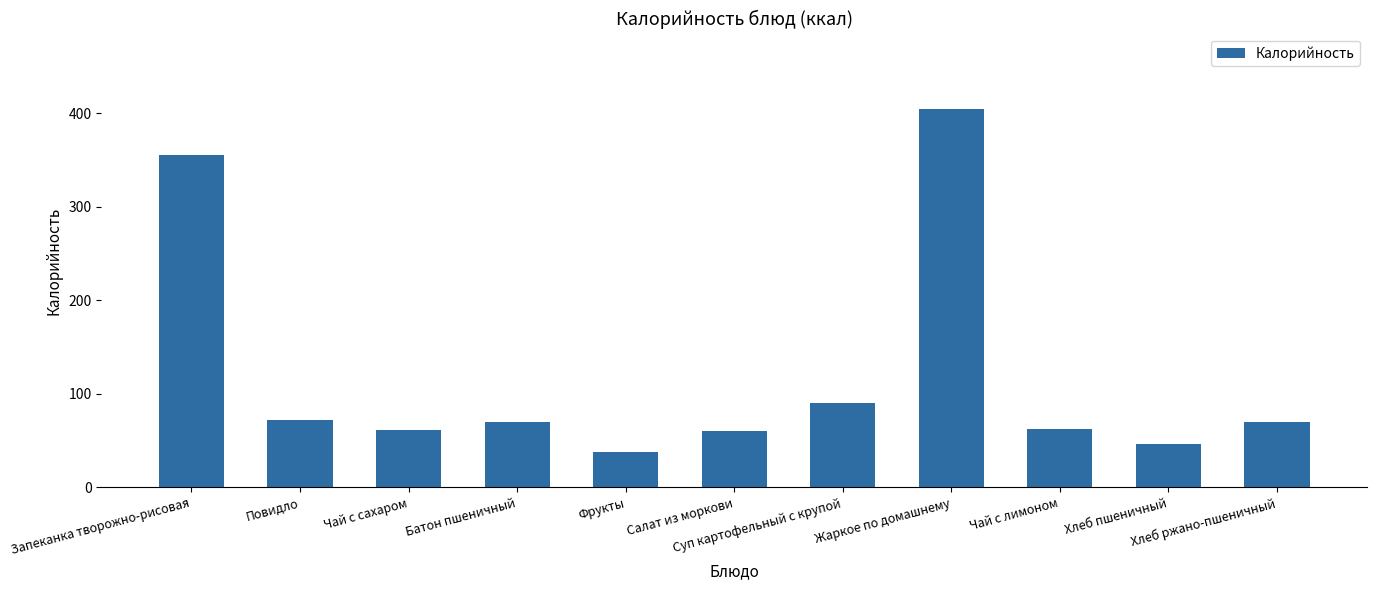

Which label corresponds to the largest value in the chart?

Жаркое по домашнему